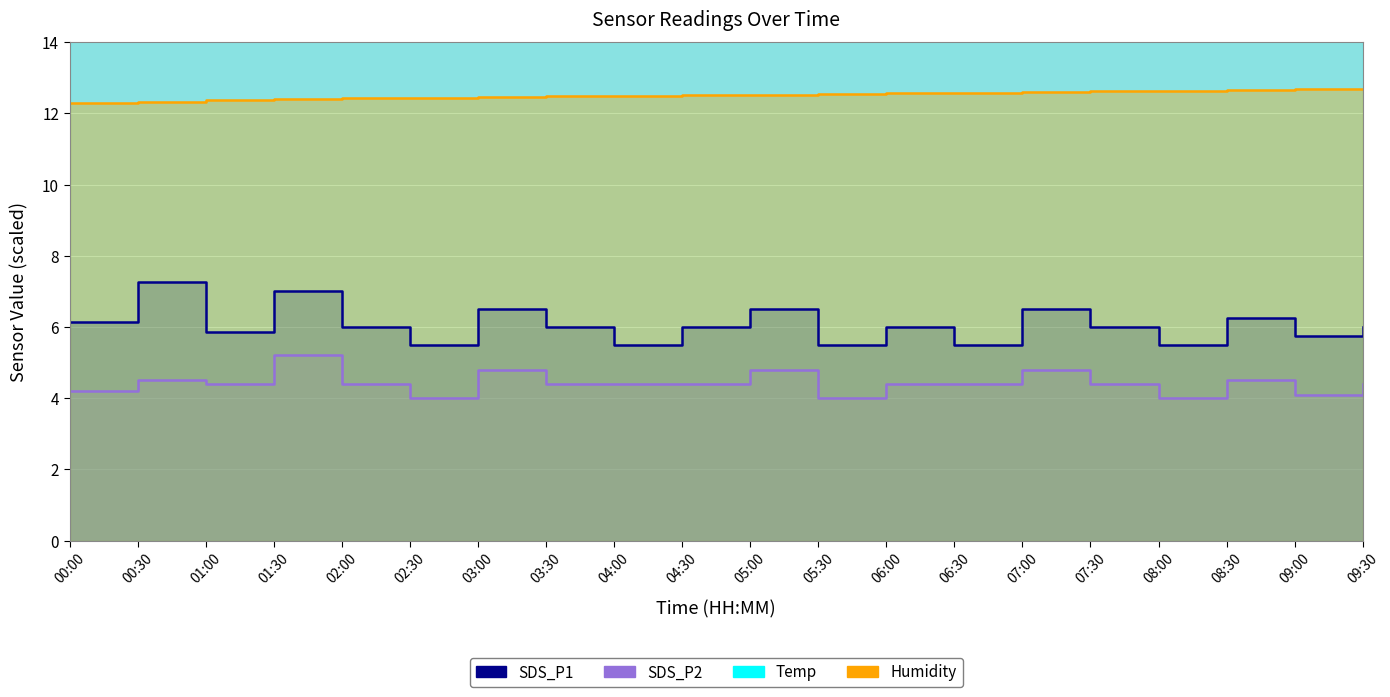

Reading left to right, list all the values displayed in this chart.

SDS_P1: 6.2	7.2	5.8	7.0	6.0	5.5	6.5	6.0	5.5	6.0	6.5	5.5	6.0	5.5	6.5	6.0	5.5	6.2	5.8	6.0
SDS_P2: 4.2	4.5	4.4	5.2	4.4	4.0	4.8	4.4	4.4	4.4	4.8	4.0	4.4	4.4	4.8	4.4	4.0	4.5	4.1	4.4
Temp: 17.8	17.6	17.5	17.4	17.2	17.1	17.1	16.9	16.9	16.8	16.8	16.7	16.6	16.6	16.6	16.5	16.4	16.4	16.4	16.3
Humidity: 12.3	12.3	12.4	12.4	12.4	12.4	12.5	12.5	12.5	12.5	12.5	12.5	12.6	12.6	12.6	12.6	12.6	12.7	12.7	12.7